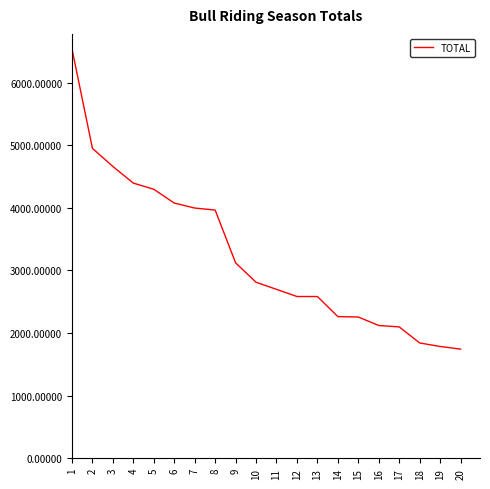

Approximately how many times larger is the value at 12 compared to 17?

1.2